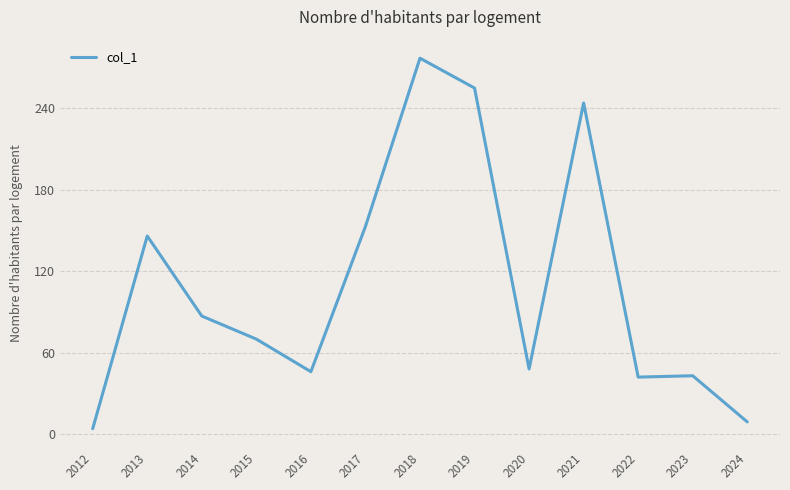

How many values are below 70?

6